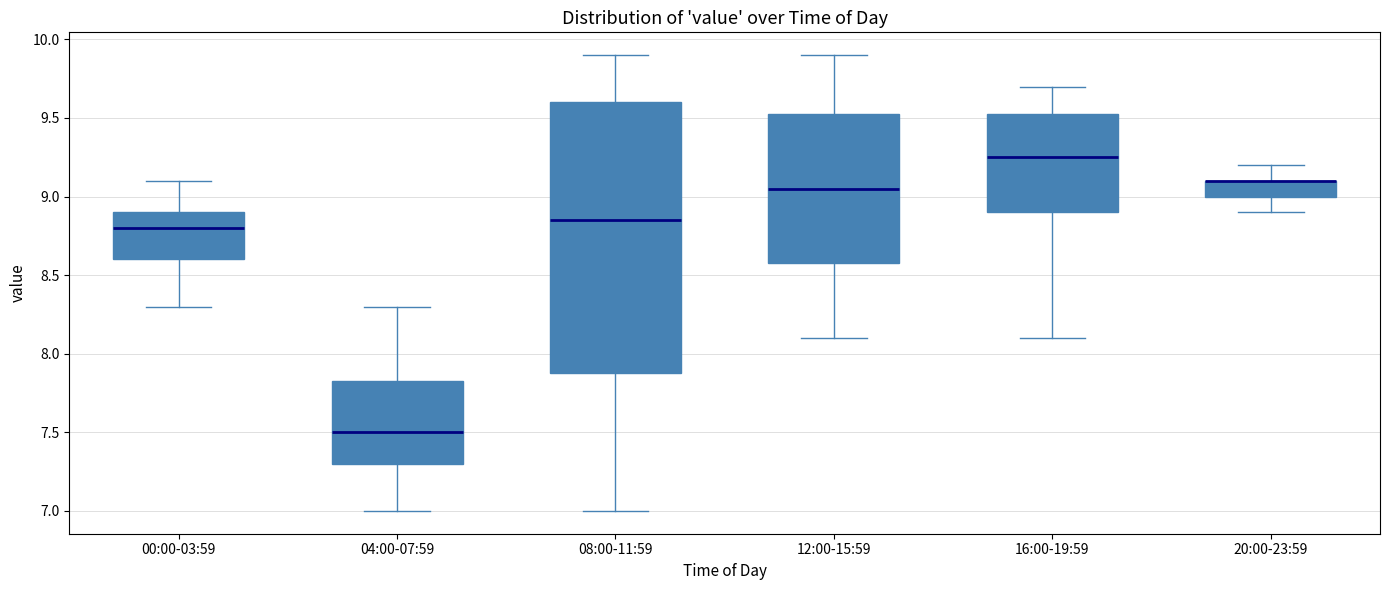

Where does the upper whisker of the box for 08:00-11:59 end on the y-axis? The values are not printed on the chart, so give them approximately, as read against the axis.

9.90